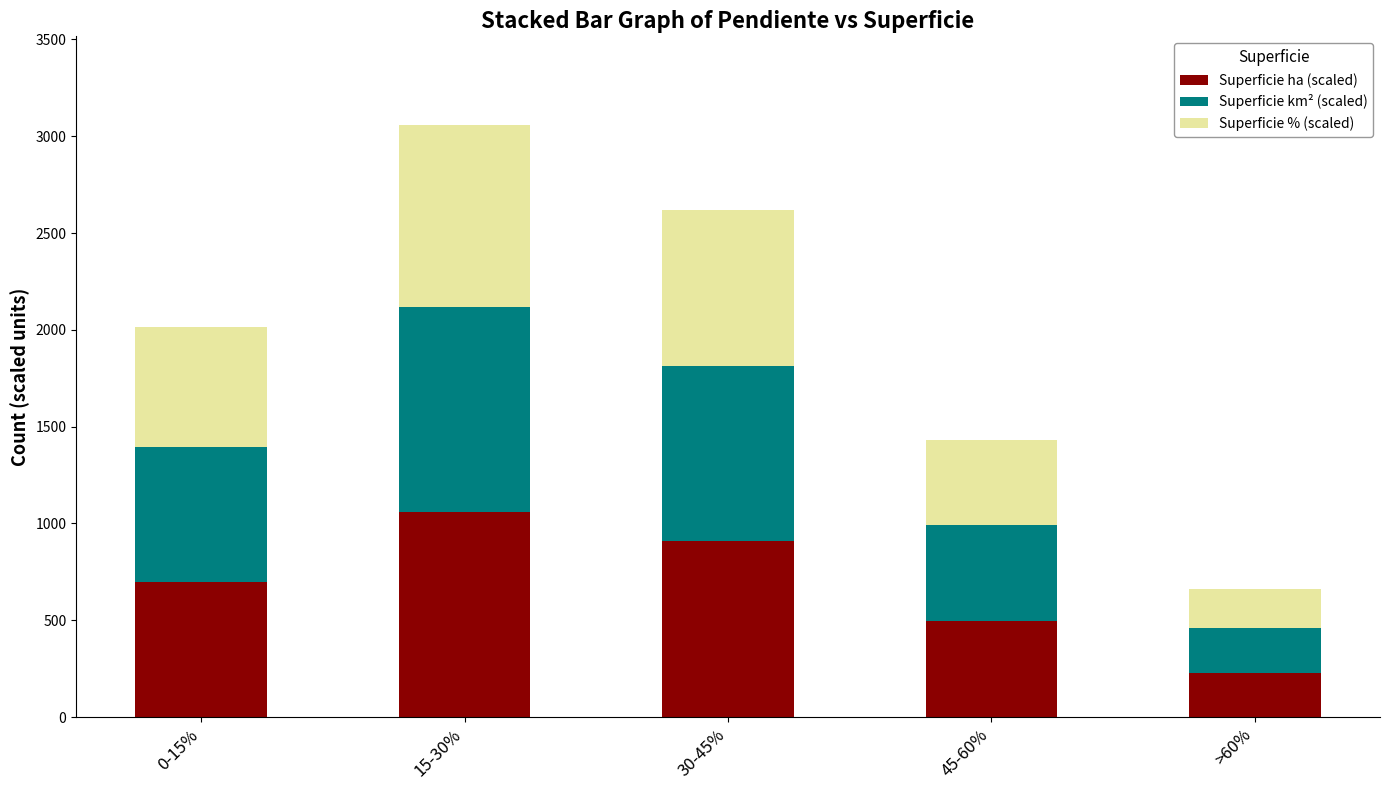

What is the sum of all Superficie ha (scaled) values?

3390.5